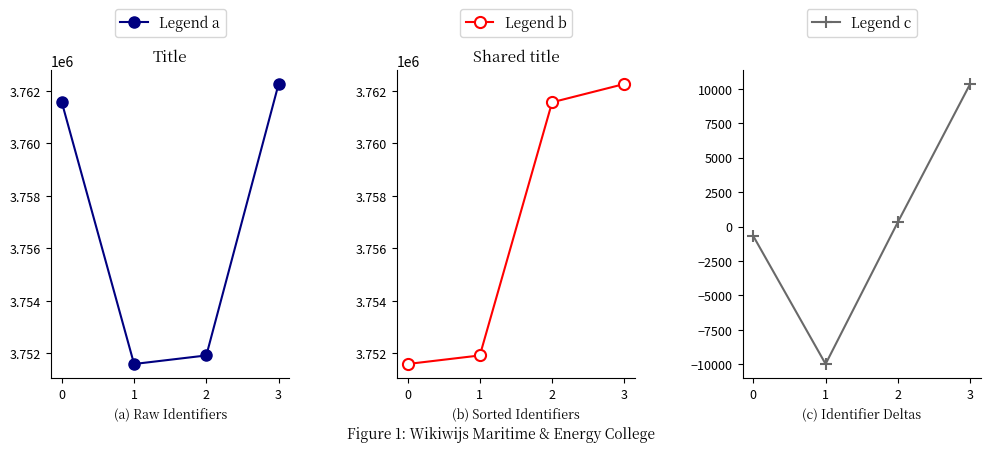

What is the value of the Legend a point at the 1st from the left?

3761568